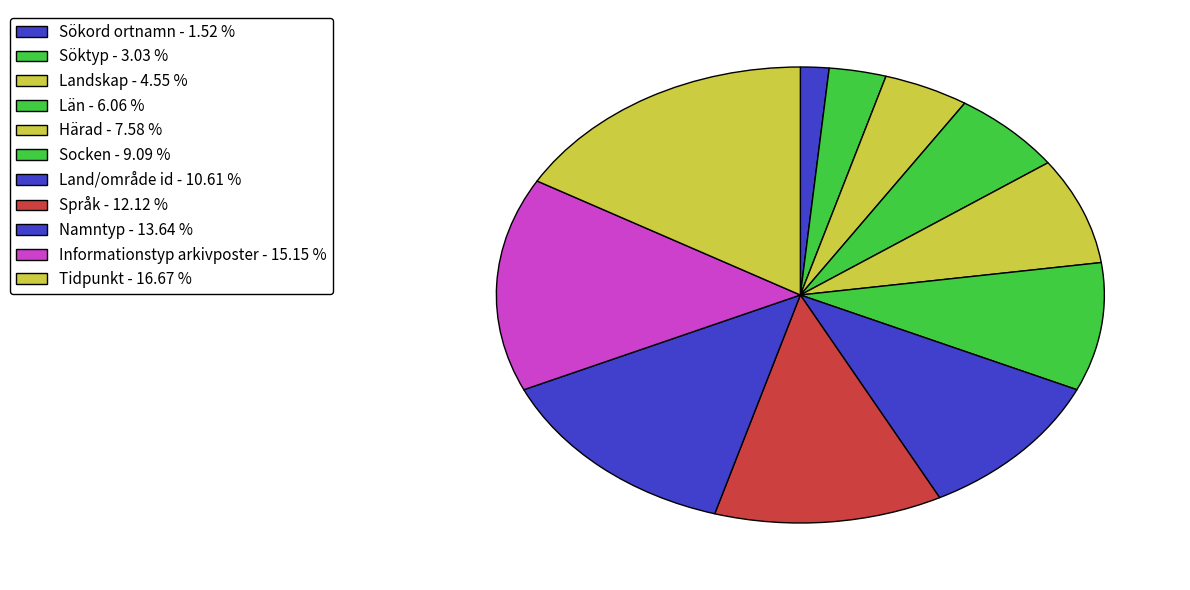

How many segments does this pie chart have?

11